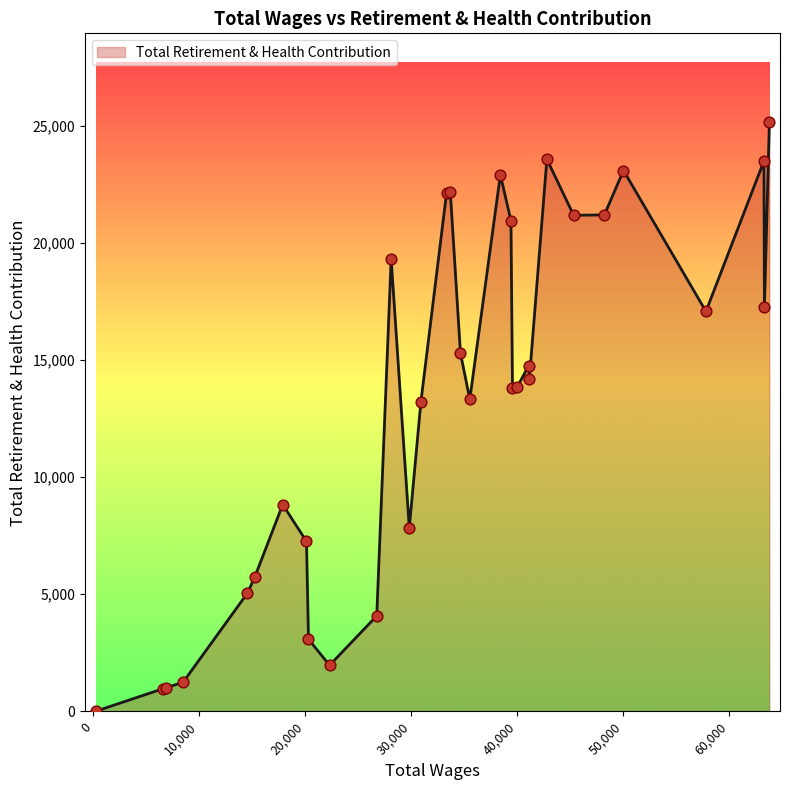

What is the greatest value displayed?

25169